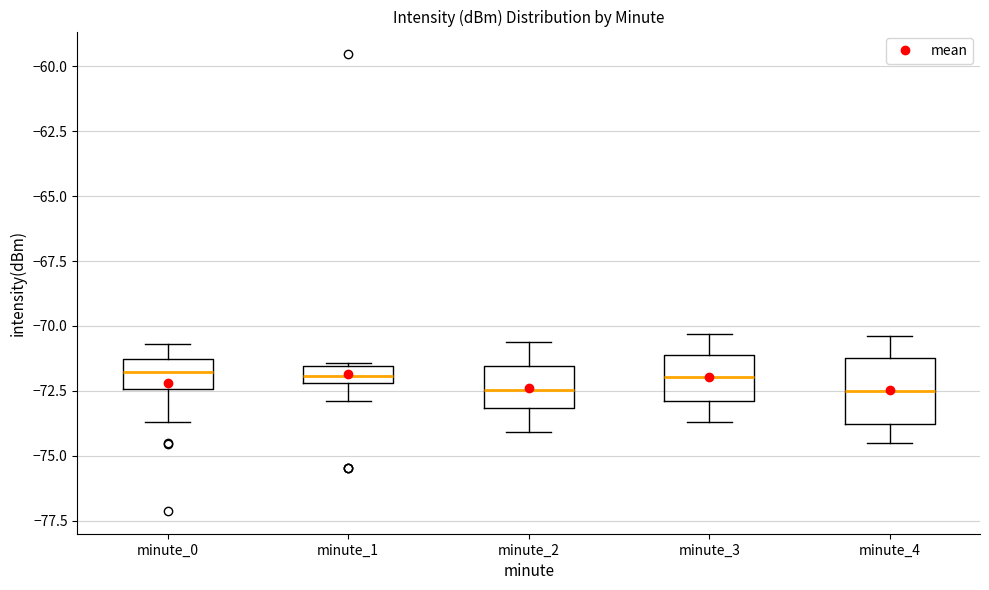

Which box is the tallest, from its lower edge to its upper edge?

minute_4